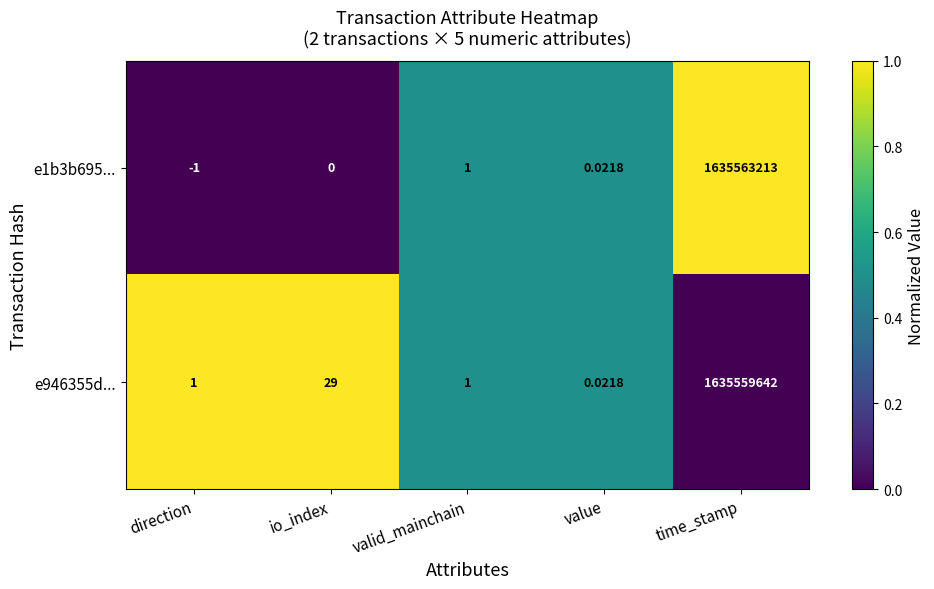

Is the value of e946355d... at time_stamp greater than the value of e1b3b695... at value?

Yes